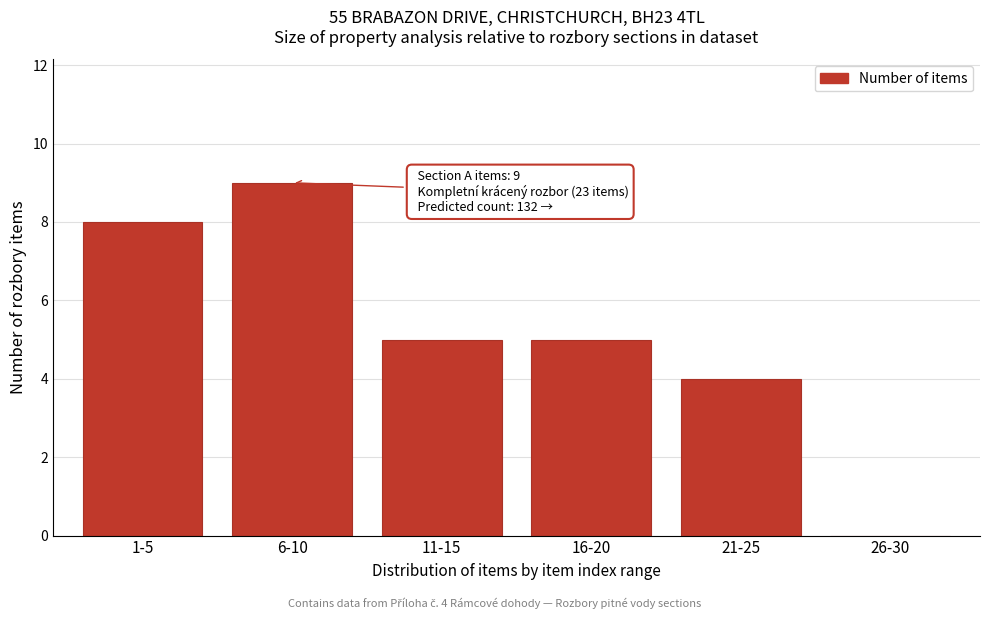

Reading left to right, extract all data points from this chart.

1-5=8	6-10=9	11-15=5	16-20=5	21-25=4	26-30=0